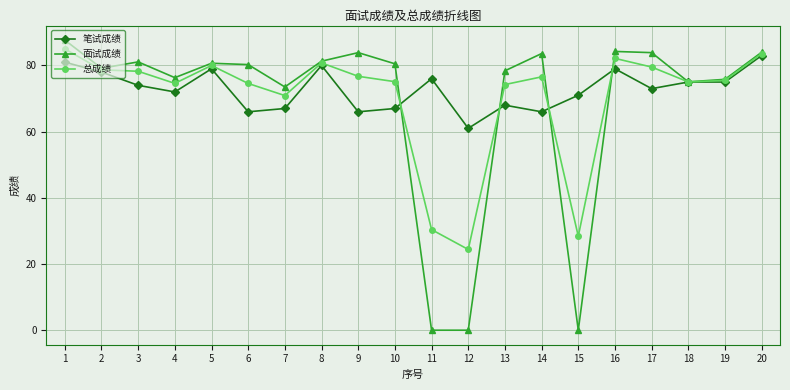

The 总成绩 series shows 19.4 at 5. True or false?

False